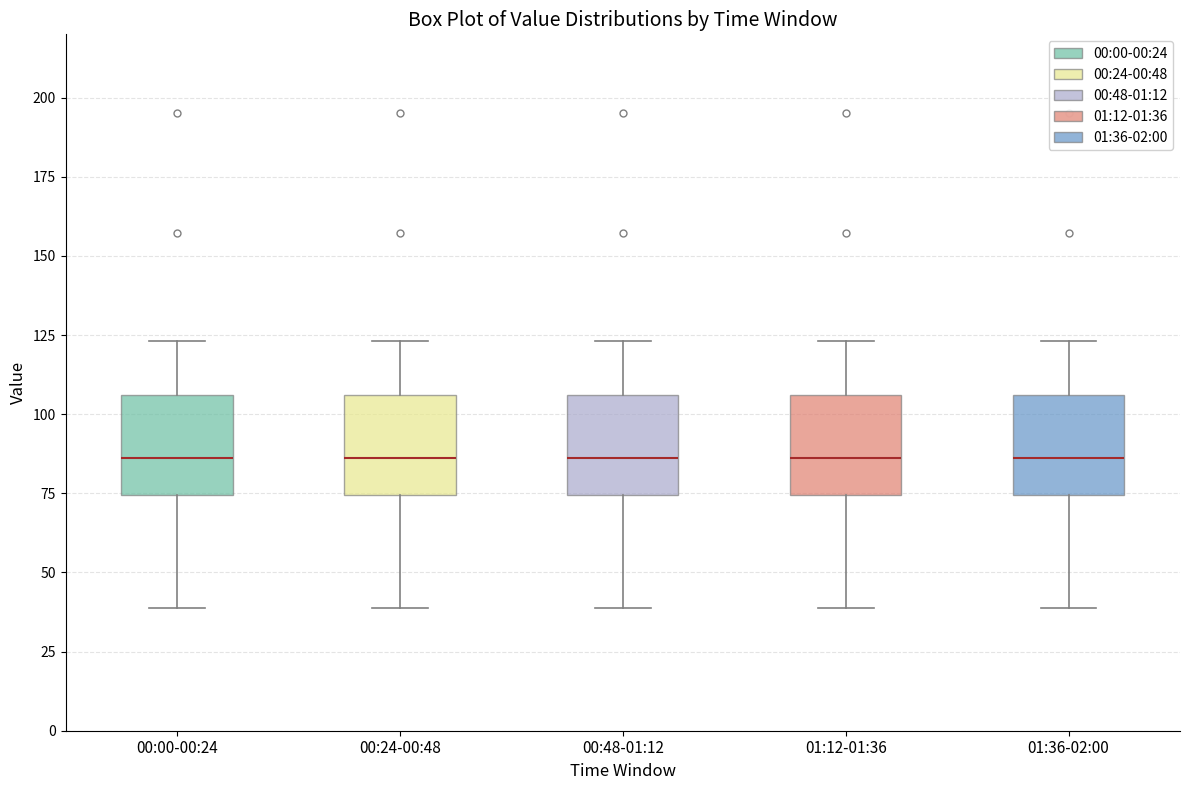

Reading left to right, transcribe this box plot: for each box, give where its median line is, the range the box spans, and where its two whiskers end, as read against the y-axis. The values are not printed on the chart, so give them approximately, as read against the axis.

00:00-00:24: median 85, box 75 to 105, whiskers 40 to 125
00:24-00:48: median 85, box 75 to 105, whiskers 40 to 125
00:48-01:12: median 85, box 75 to 105, whiskers 40 to 125
01:12-01:36: median 85, box 75 to 105, whiskers 40 to 125
01:36-02:00: median 85, box 75 to 105, whiskers 40 to 125